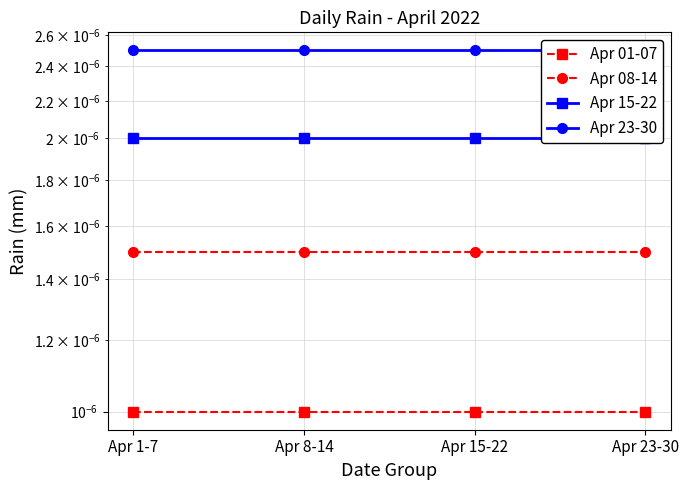

Rank the series by their average value, from lowest to highest.

Apr 01-07, Apr 08-14, Apr 15-22, Apr 23-30